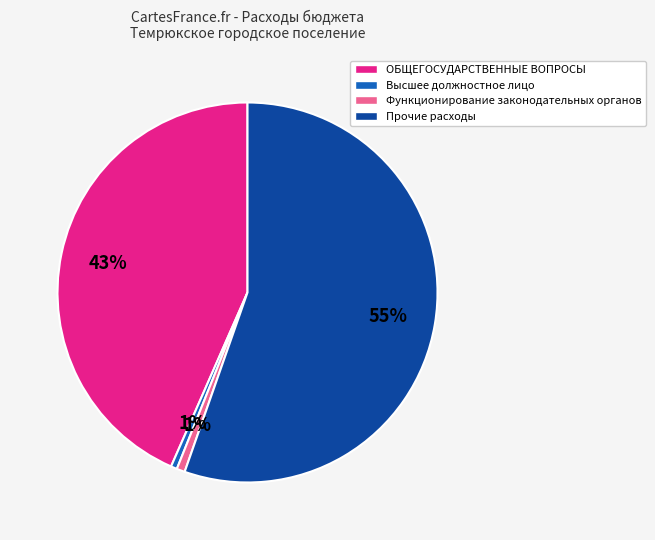

How many slices are in this pie chart?

4